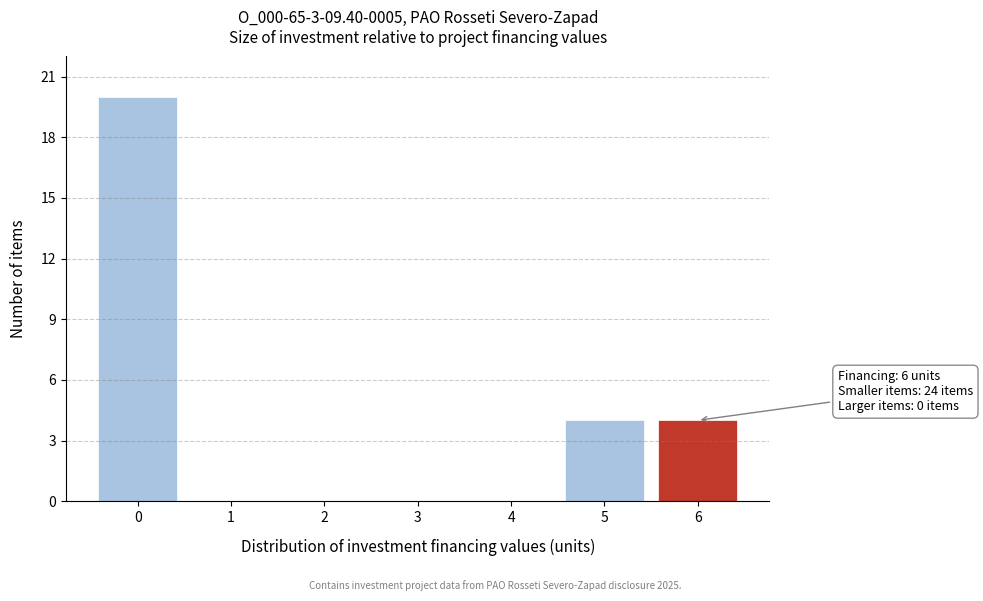

Reading right to left, extract all data points from this chart.

6=4	5=4	4=0	3=0	2=0	1=0	0=20